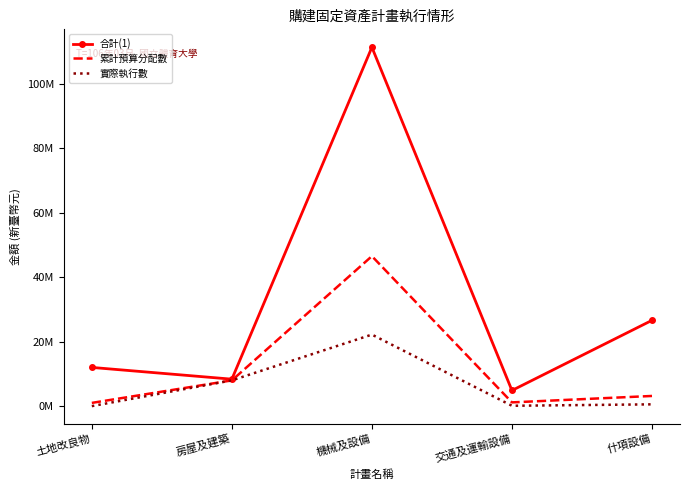

True or false: 實際執行數 and 合計(1) intersect in this chart.

False